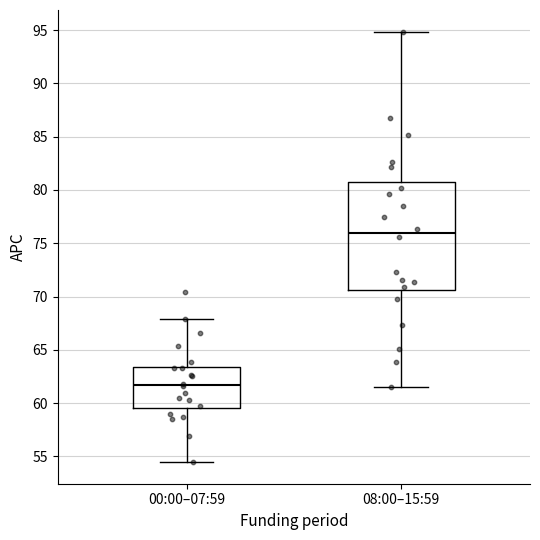

Reading left to right, read every box against the y-axis: the position of its median line, the range the box covers, and the ends of its whiskers. The values are not printed on the chart, so give them approximately, as read against the axis.

00:00–07:59: median 61.5, box 59.5 to 63.5, whiskers 54.5 to 68.0
08:00–15:59: median 76.0, box 70.5 to 80.5, whiskers 61.5 to 95.0